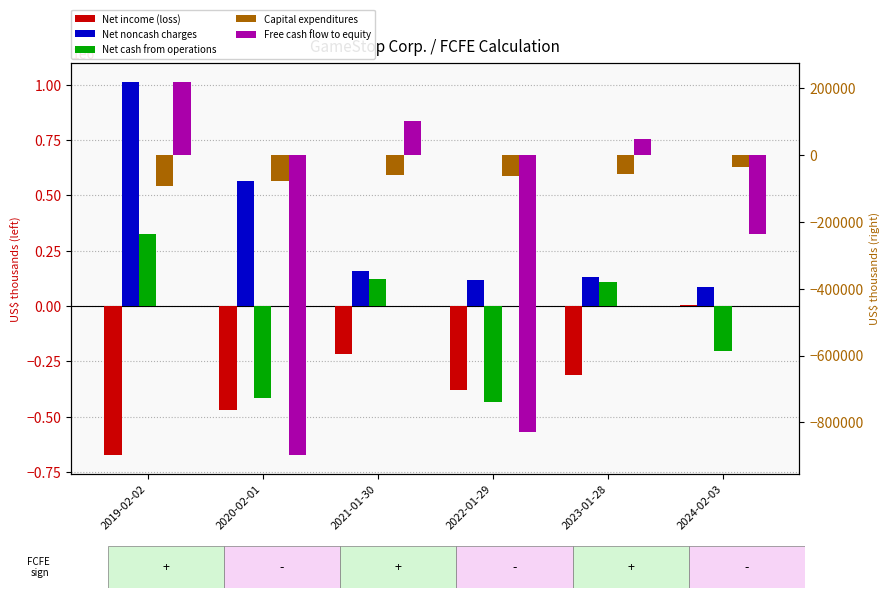

Which series has the largest total across all categories?

Net noncash charges